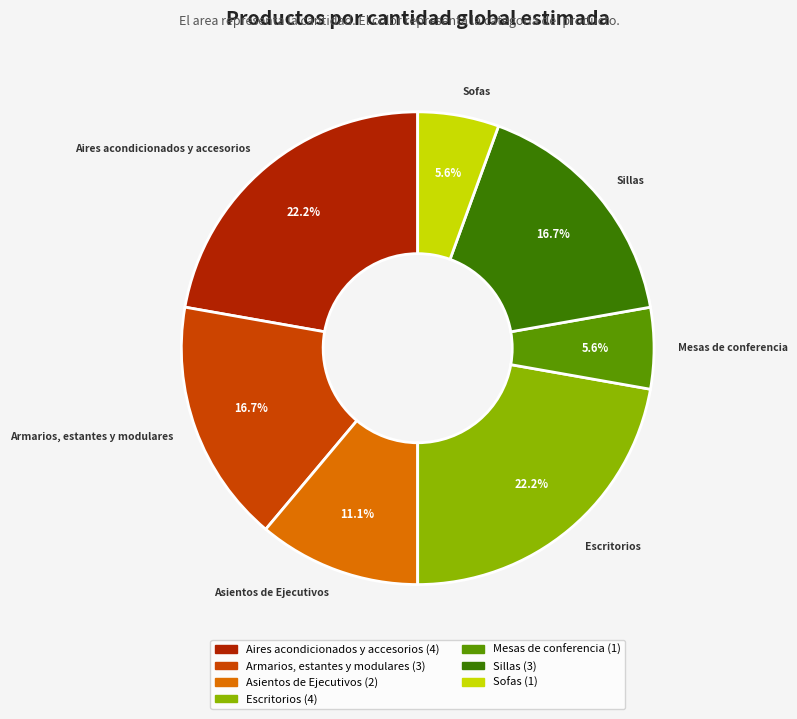

Is there a majority slice in this chart?

No